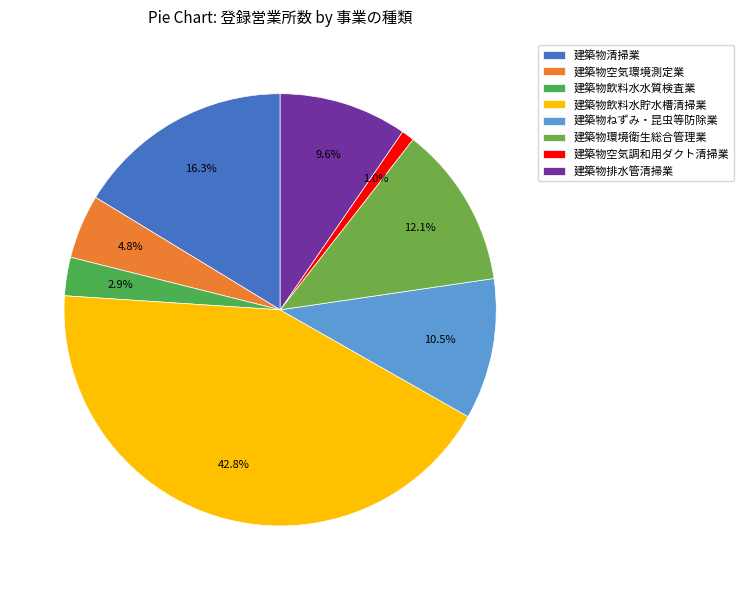

Is it true that 建築物空気調和用ダクト清掃業 is 11% of the pie?

False